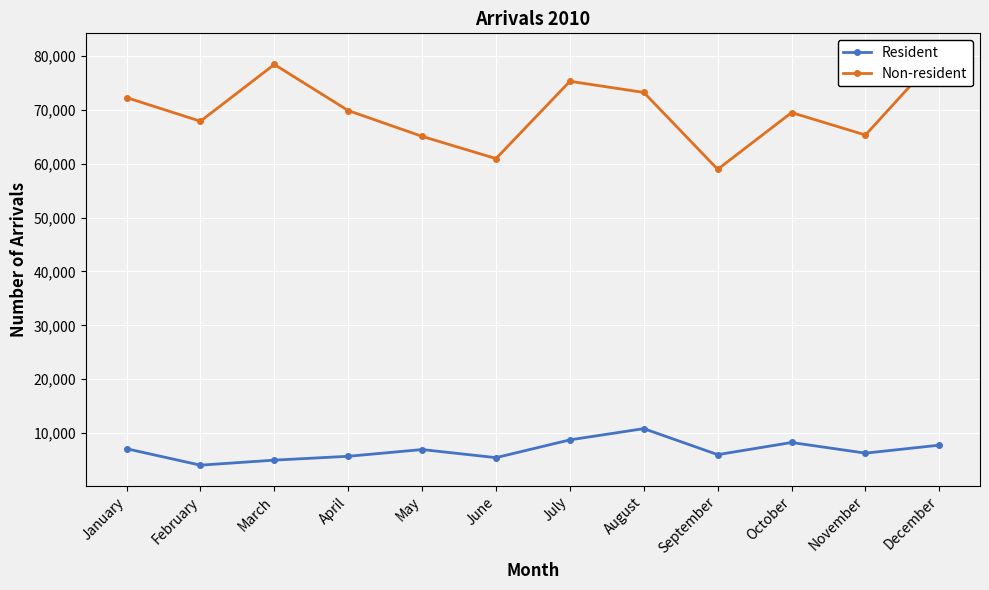

What are all the series names shown in the legend?

Resident, Non-resident